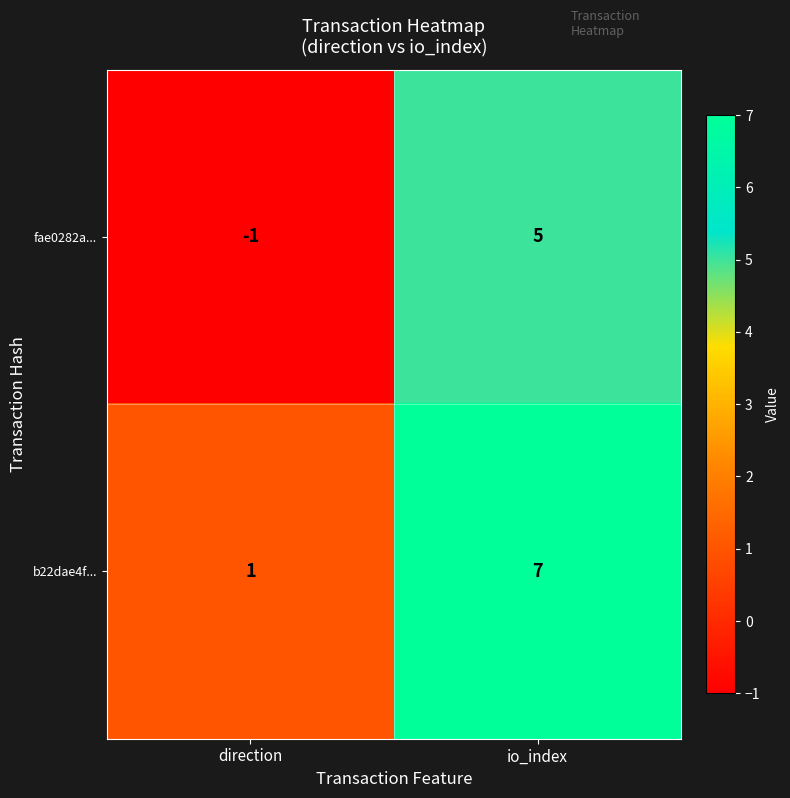

What is the smallest value displayed?

-1